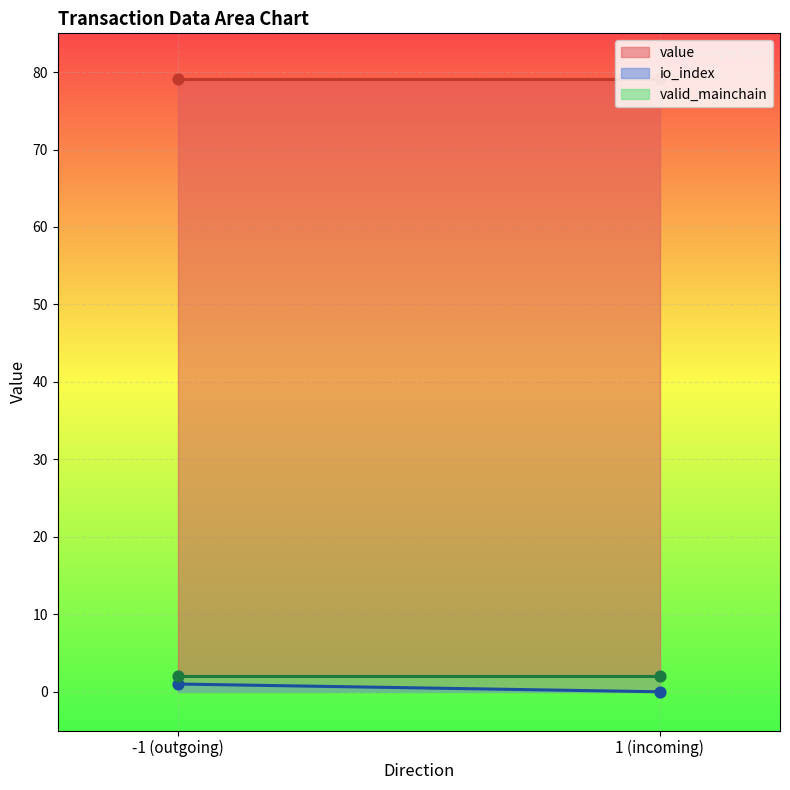

At how many categories does at least one series exceed 66?

2